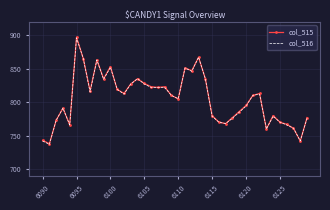

What is the maximum value for col_516?

896